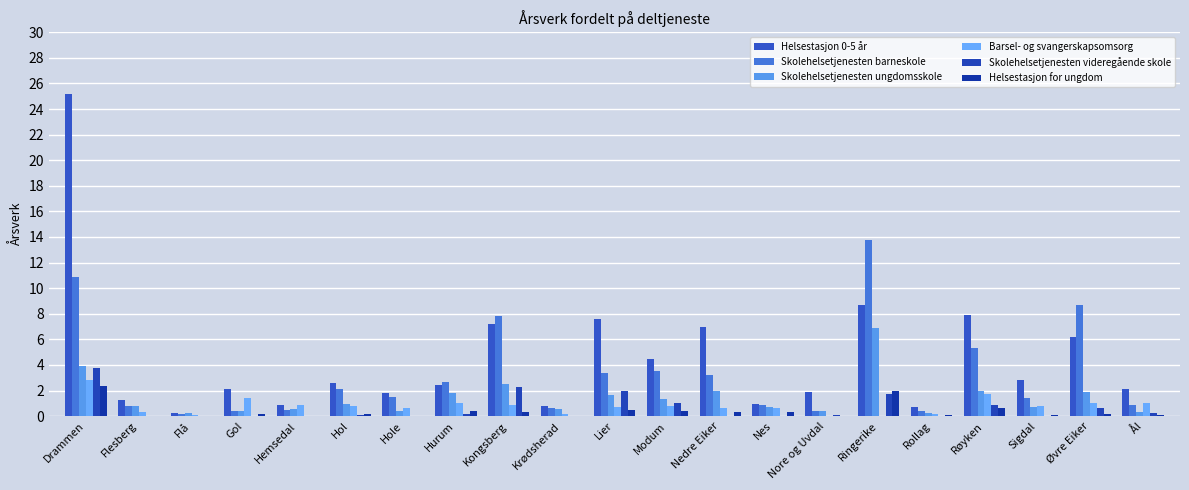

What position from the left is Ringerike?

16